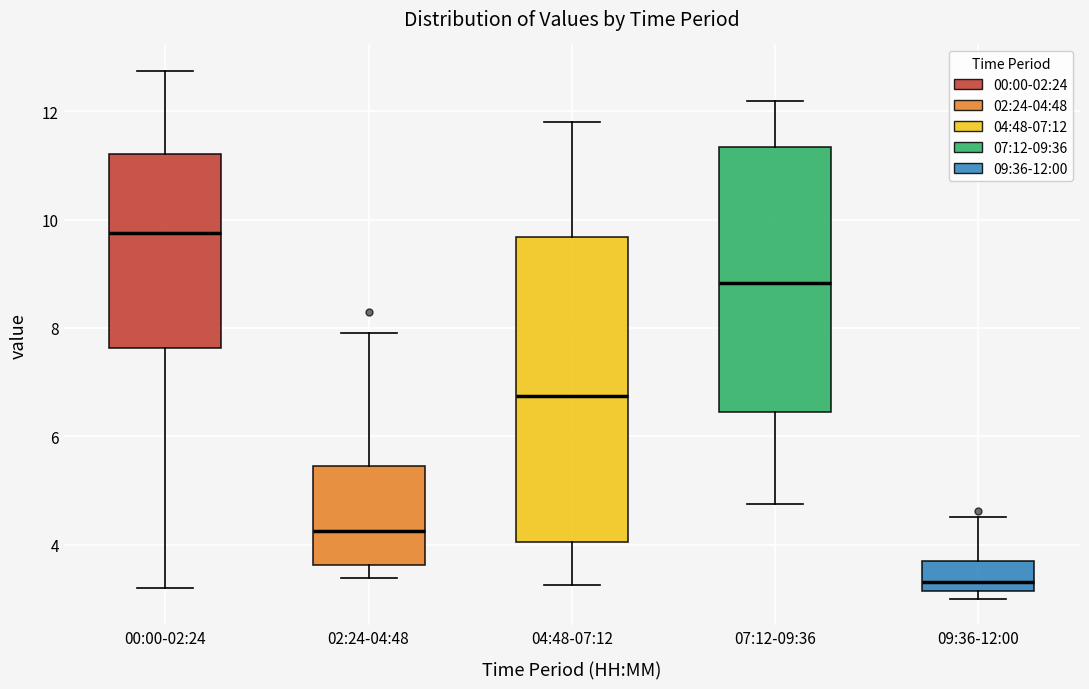

Reading left to right, transcribe this box plot: for each box, give where its median line is, the range the box spans, and where its two whiskers end, as read against the y-axis. The values are not printed on the chart, so give them approximately, as read against the axis.

00:00-02:24: median 9.8, box 7.6 to 11.2, whiskers 3.2 to 12.8
02:24-04:48: median 4.2, box 3.6 to 5.4, whiskers 3.4 to 8.0
04:48-07:12: median 6.8, box 4.0 to 9.6, whiskers 3.2 to 11.8
07:12-09:36: median 8.8, box 6.4 to 11.4, whiskers 4.8 to 12.2
09:36-12:00: median 3.4, box 3.2 to 3.6, whiskers 3.0 to 4.6